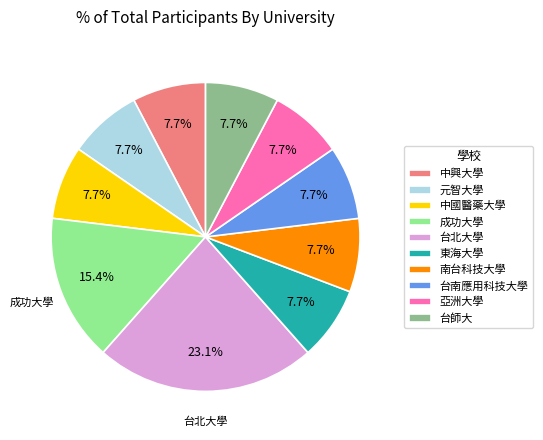

Is there a majority slice in this chart?

No